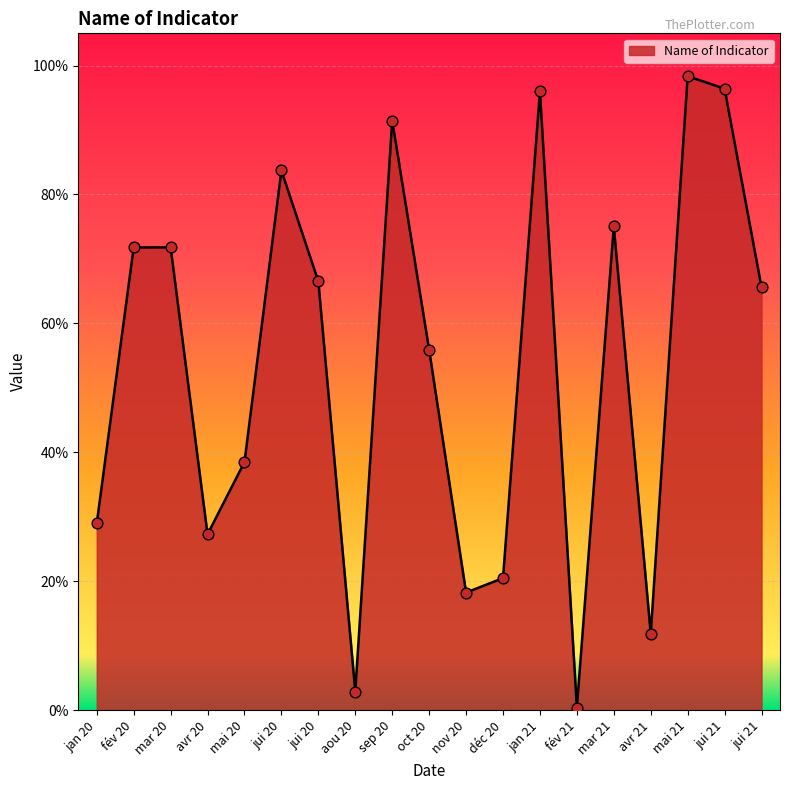

What is the change in value from déc 20 to jan 21?

+0.8